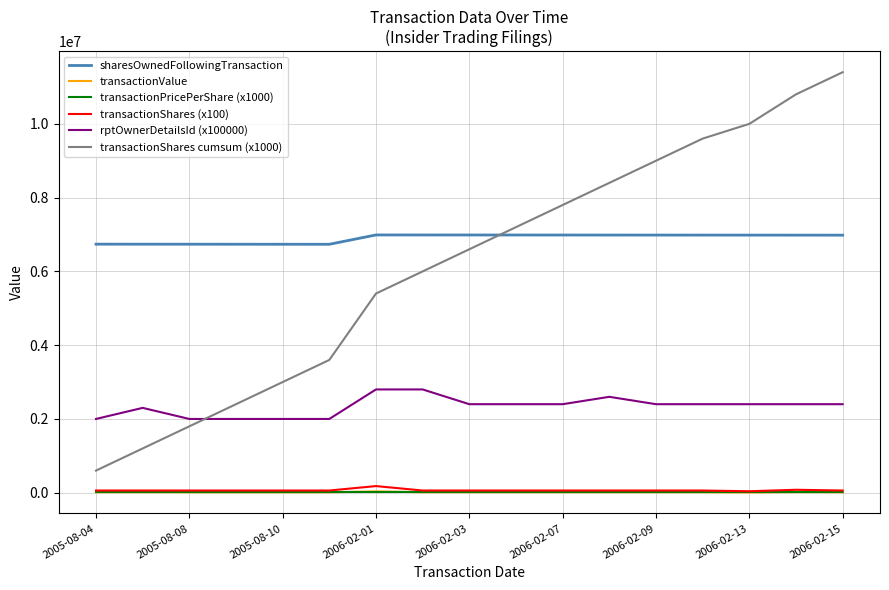

True or false: rptOwnerDetailsId (x100000) and sharesOwnedFollowingTransaction cross at least once.

False